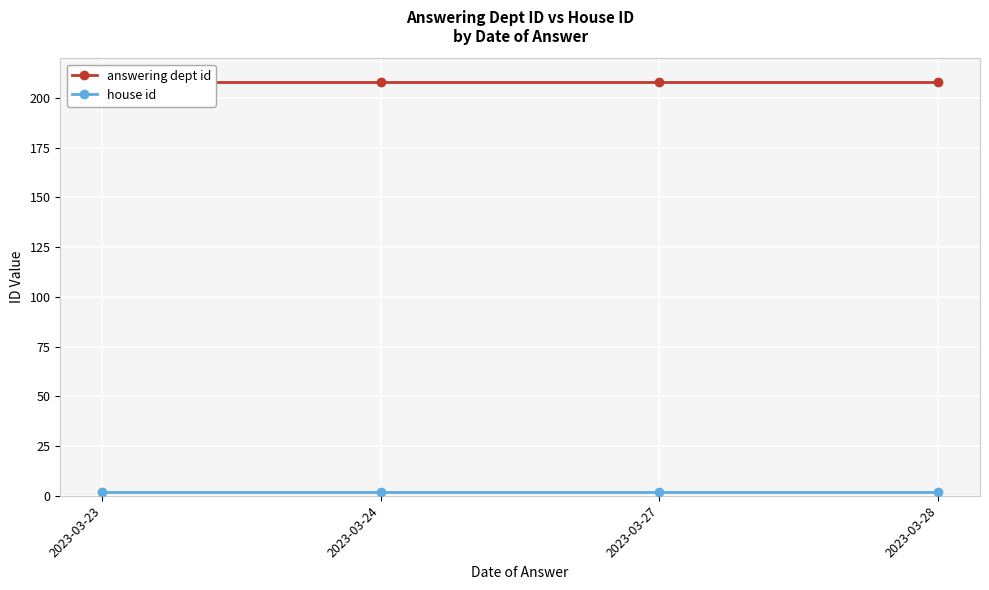

How many lines are shown in the chart?

2